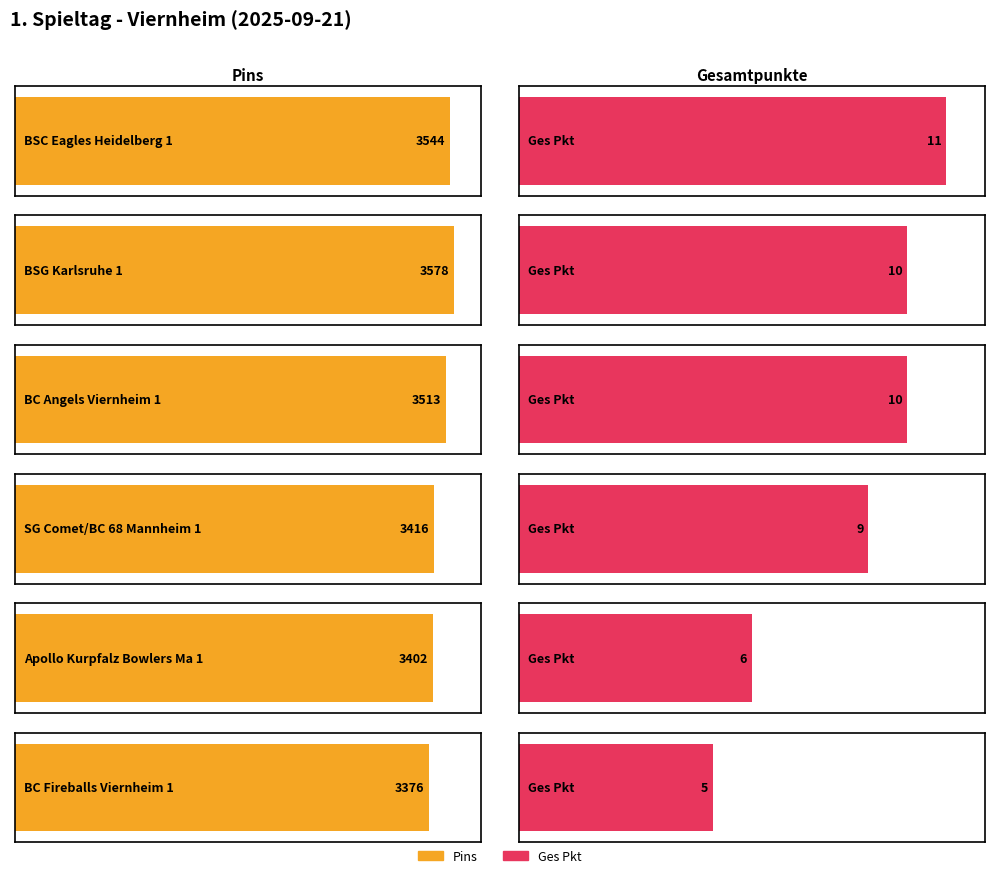

What is the difference between the maximum and minimum values in the Ges Pkt series?

6